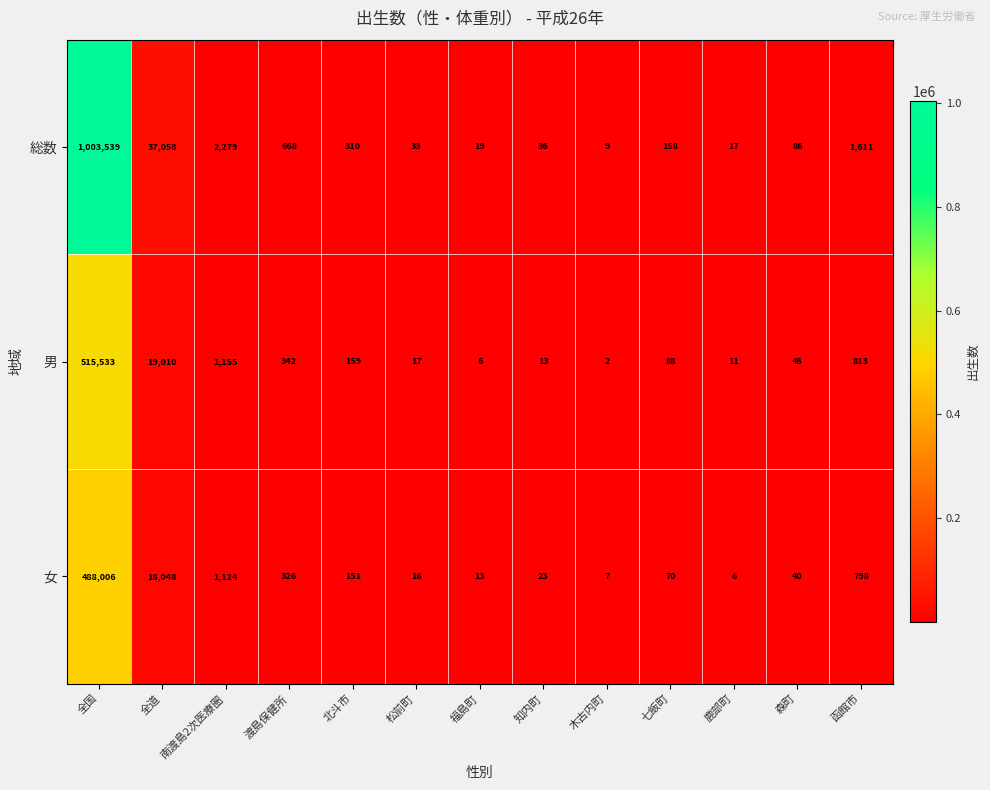

What is the sum of the 総数 values at 松前町 and 鹿部町?

50